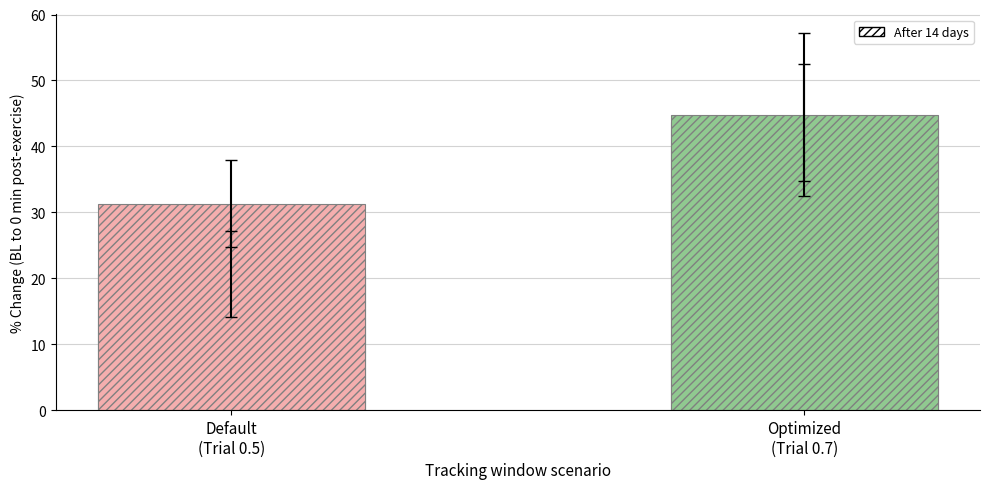

What is the maximum value shown in the chart?

44.8